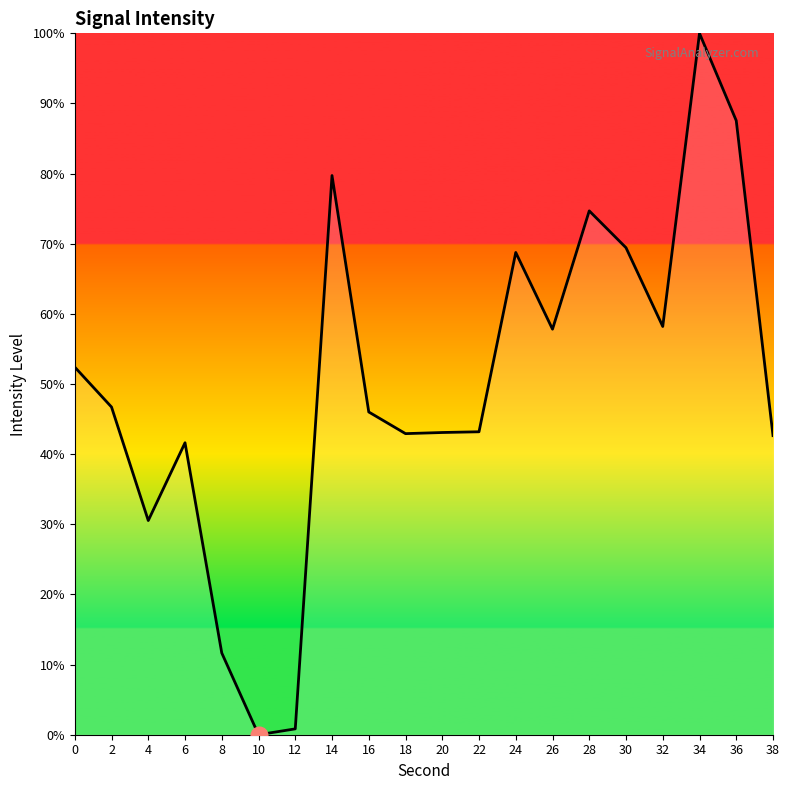

What is the difference between the maximum and minimum values?

100.0